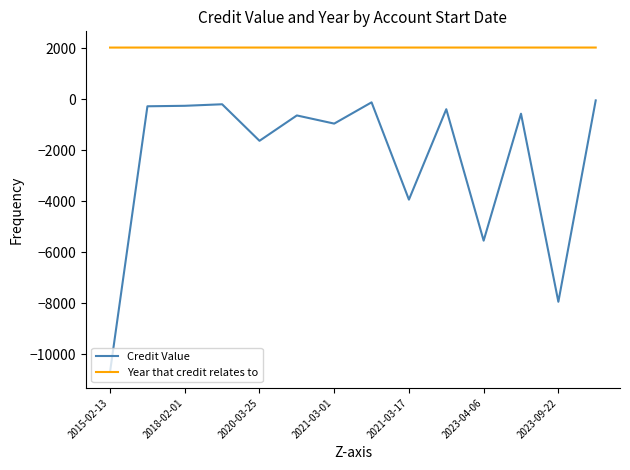

True or false: Year that credit relates to and Credit Value intersect in this chart.

False